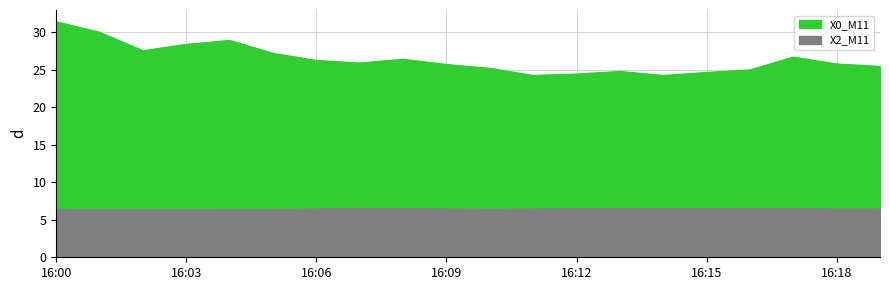

Does the chart display data point markers on the line(s)?

No